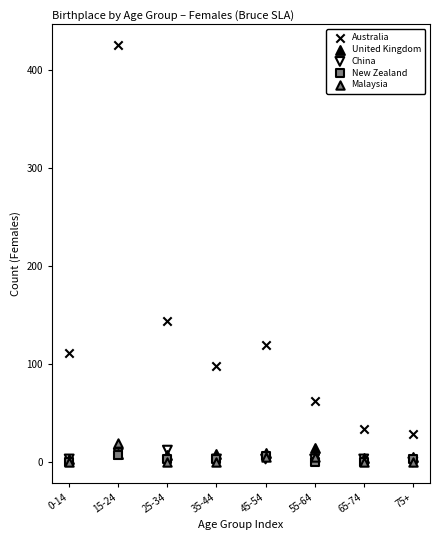

Across all series, what Y value is closest to 212?

144